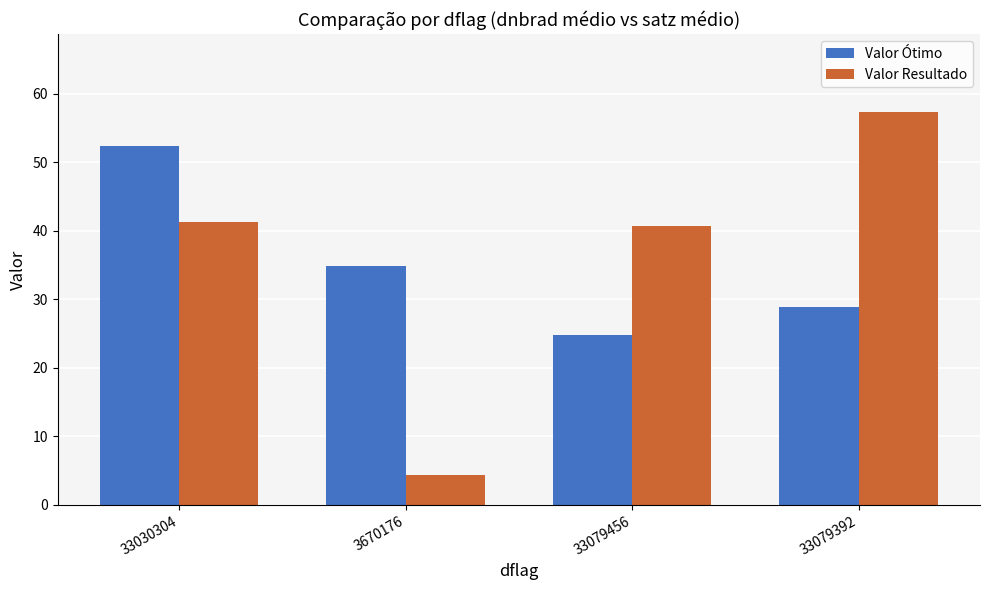

Does the chart contain stacked bars?

No